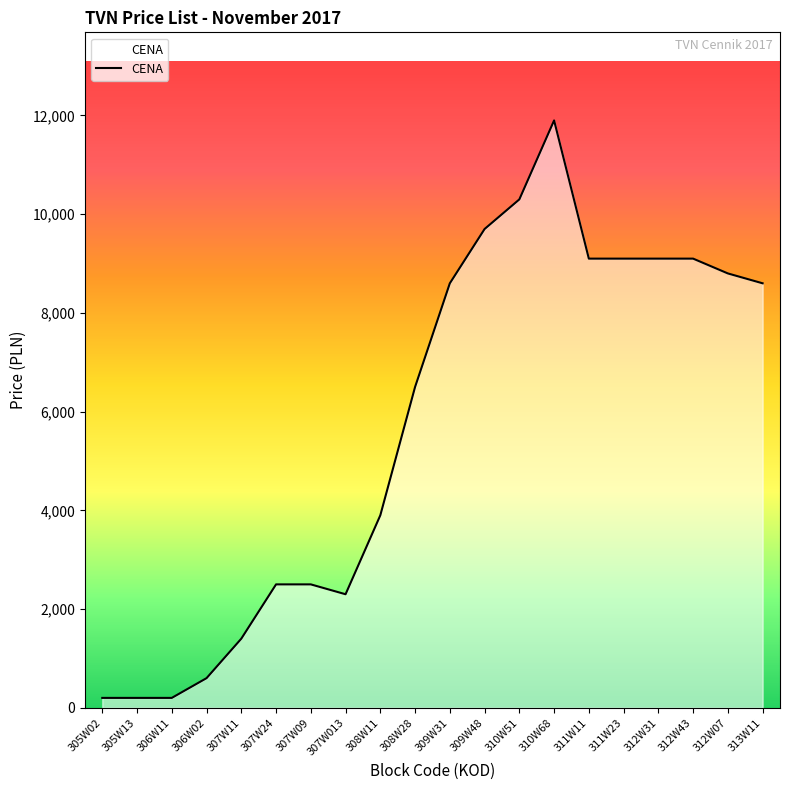

How many lines are shown in the chart?

1